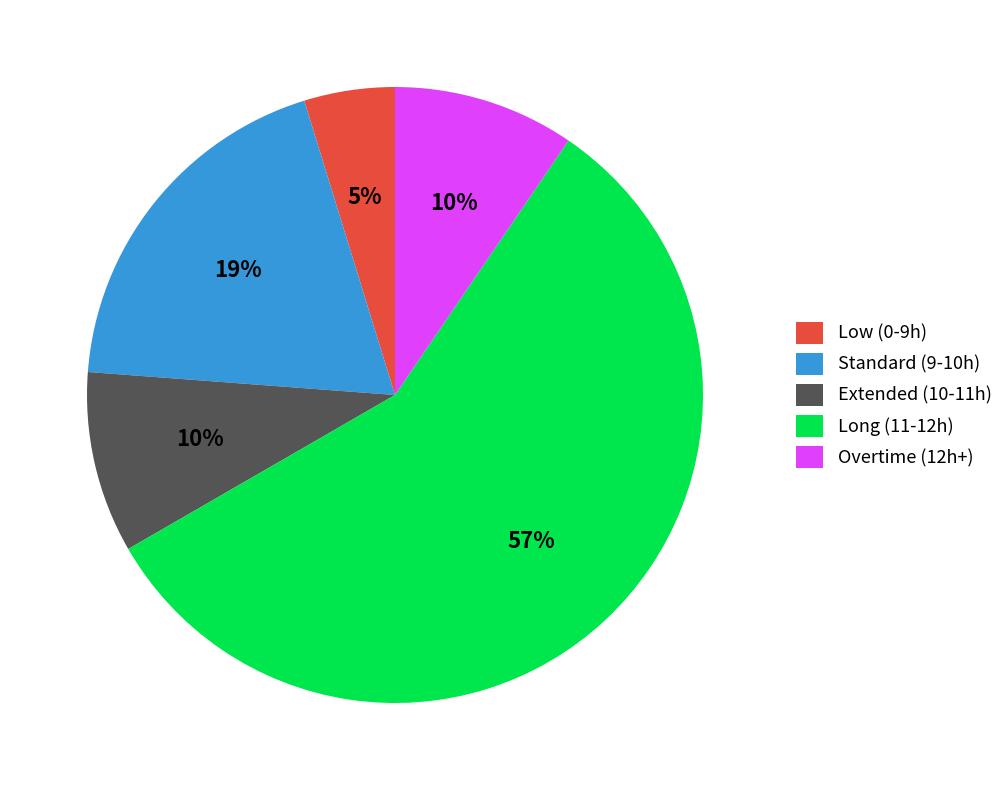

Count the number of slices in the pie.

5